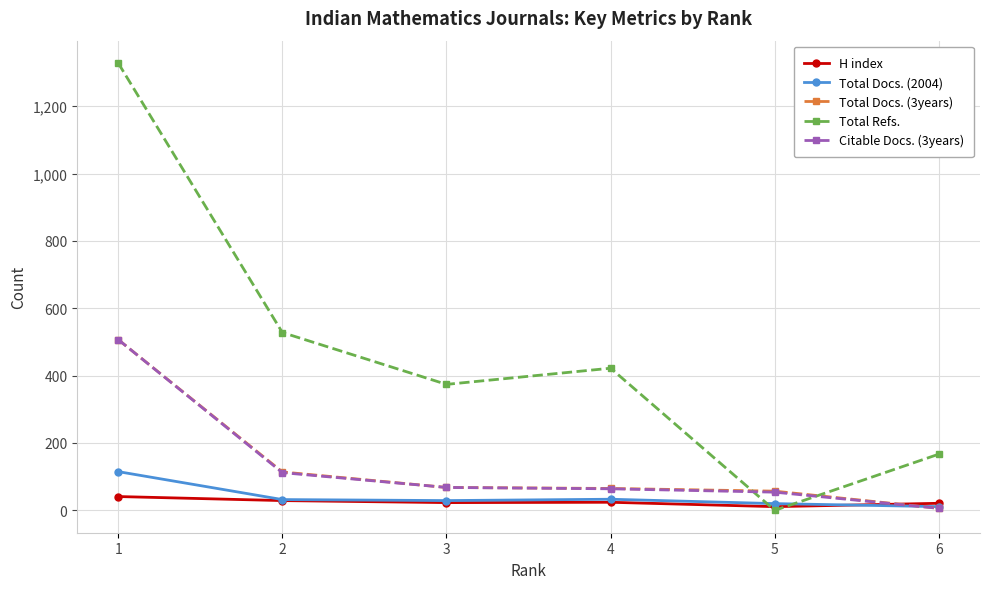

Where do Total Docs. (3years) and Total Refs. first cross each other?

4 and 5